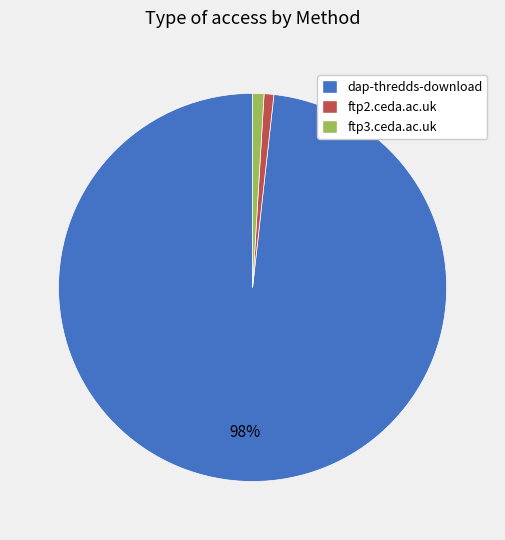

Does ftp2.ceda.ac.uk account for over 50% of the chart?

No